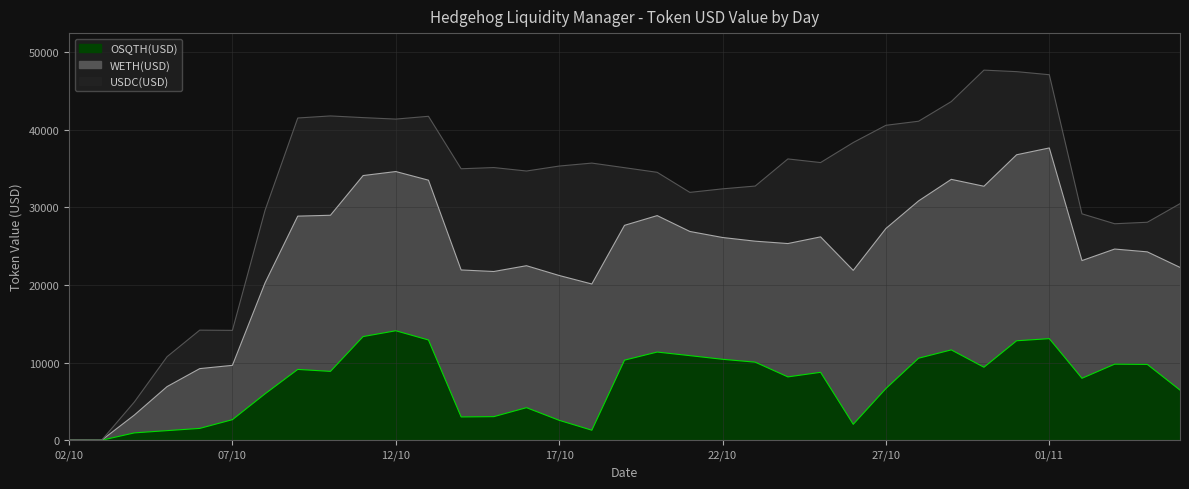

Which series has the largest range (max minus min)?

WETH(USD)